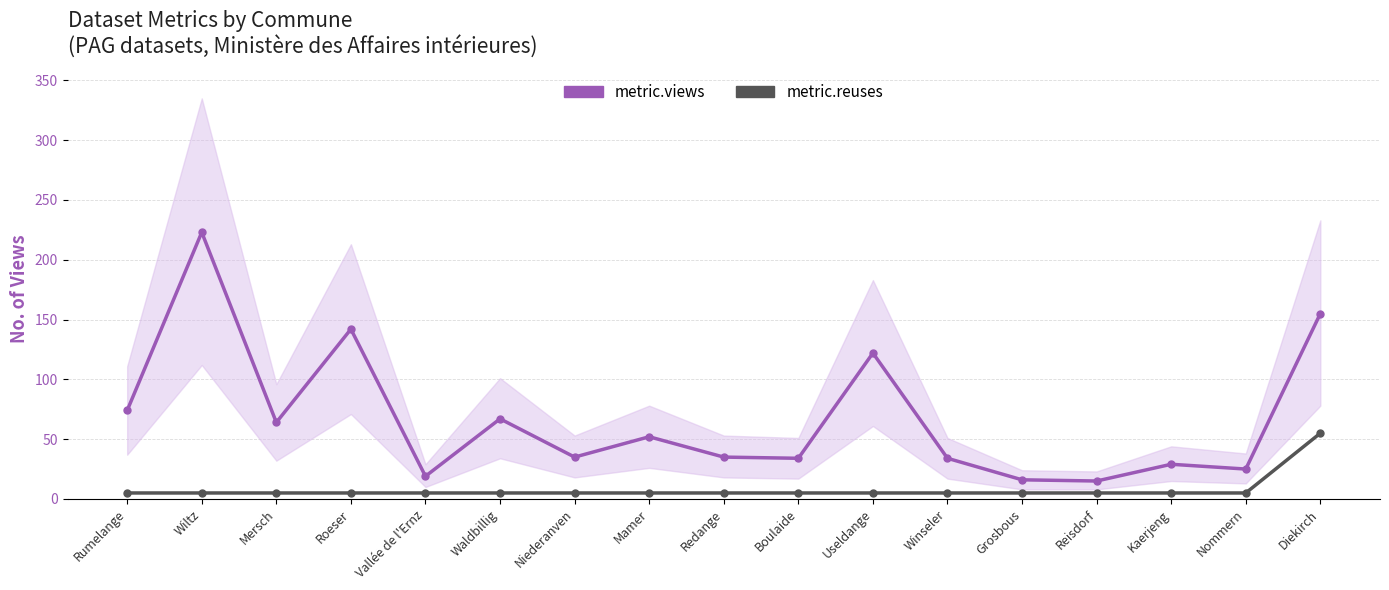

At which category does the chart reach its minimum across all series?

Rumelange